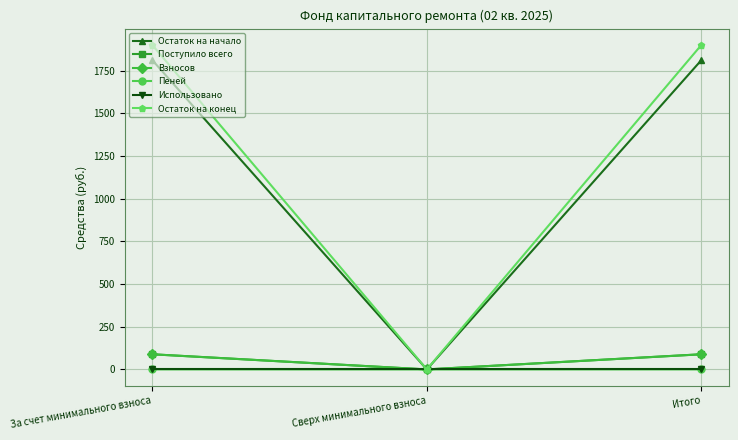

The value of Остаток на начало at Итого is 1812.6. True or false?

True